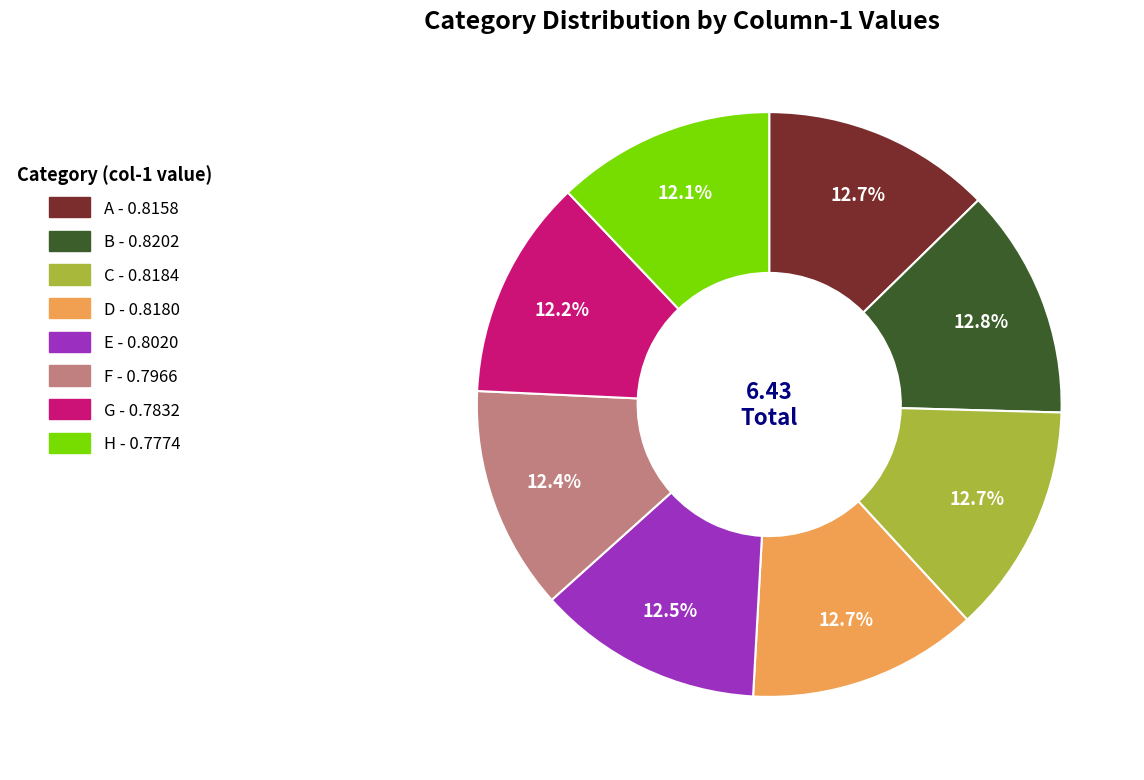

How many slices are in this pie chart?

8